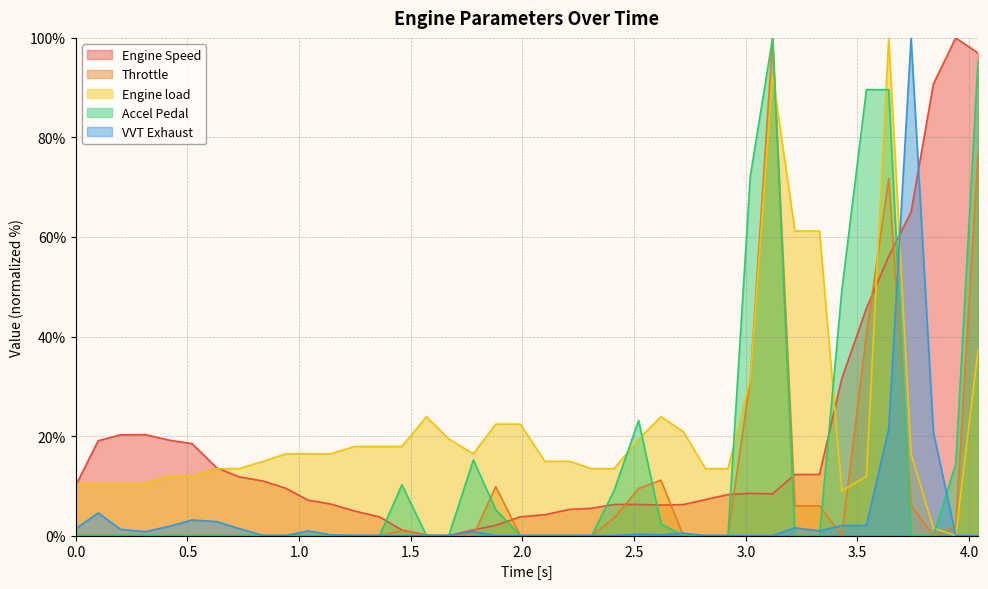

How many data points in Engine Speed are less than 8?

18